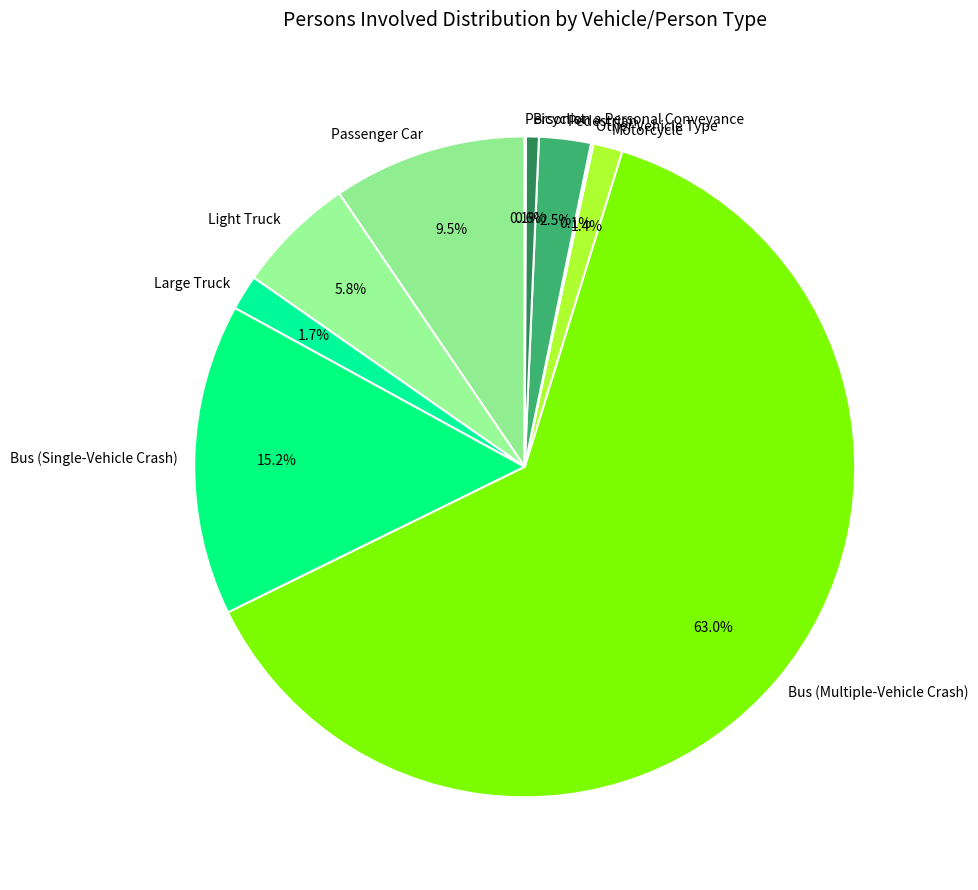

Is the sum of Bicyclist and Pedestrian greater than half?

No